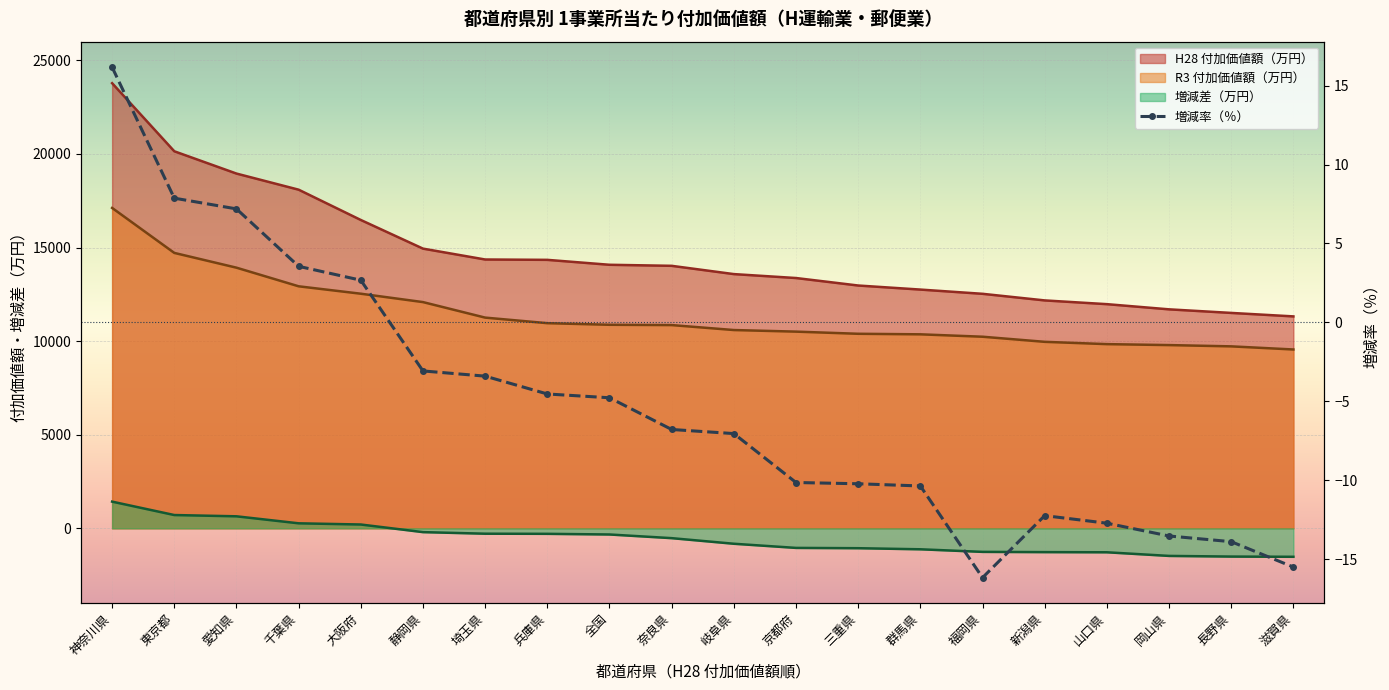

Read the value at 岐阜県.

-7.0